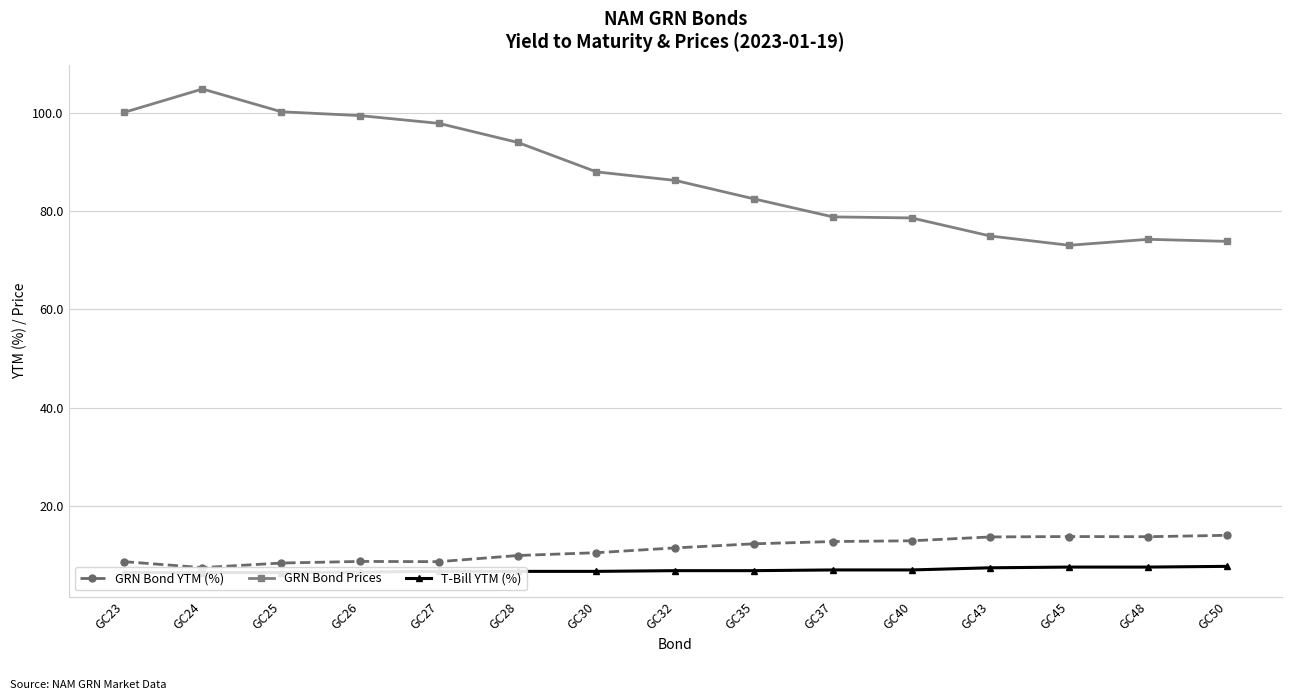

Count the number of categories in the chart.

15